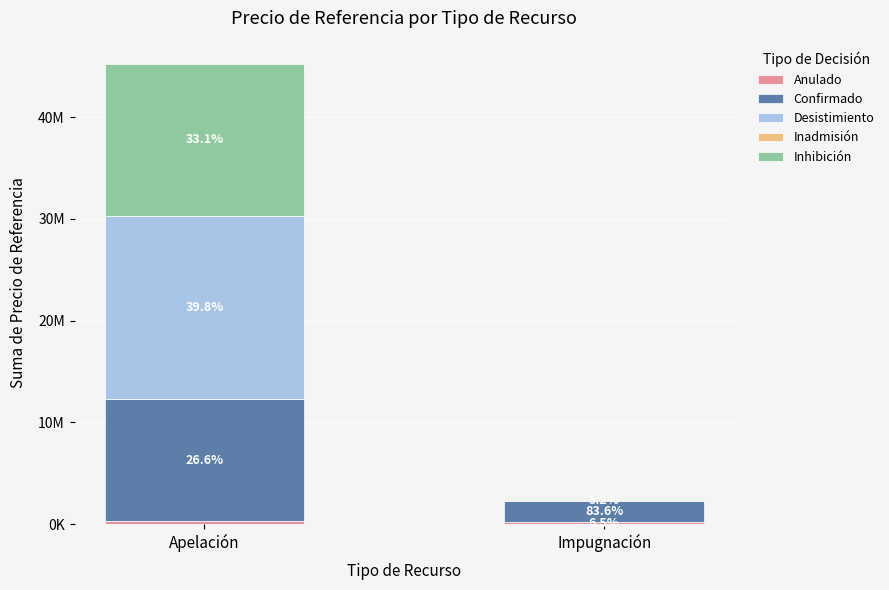

Which series has the widest spread of values?

Desistimiento